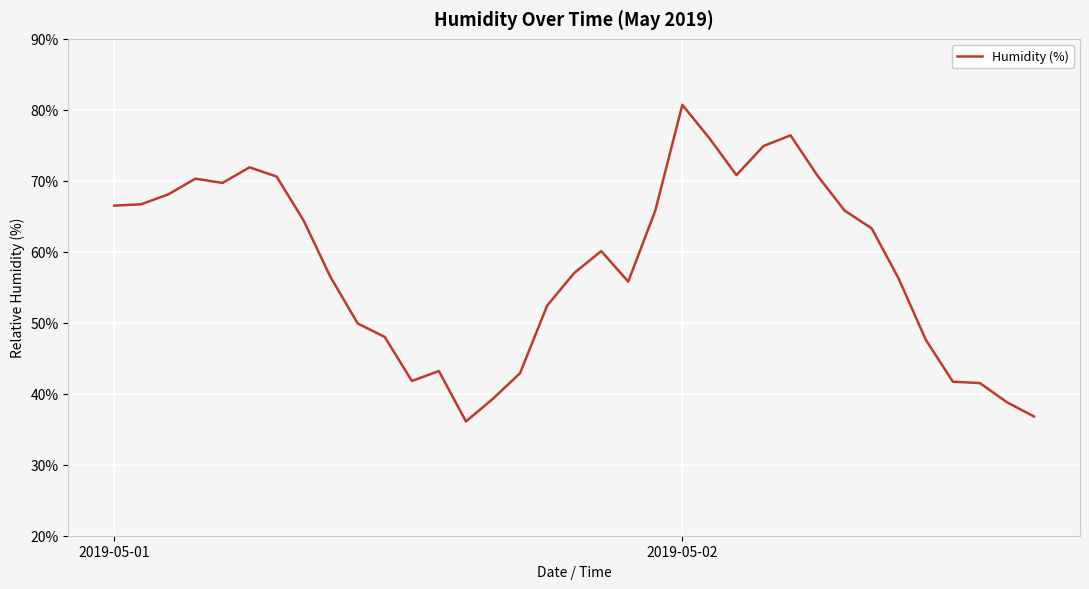

What is the smallest value displayed?

36.1